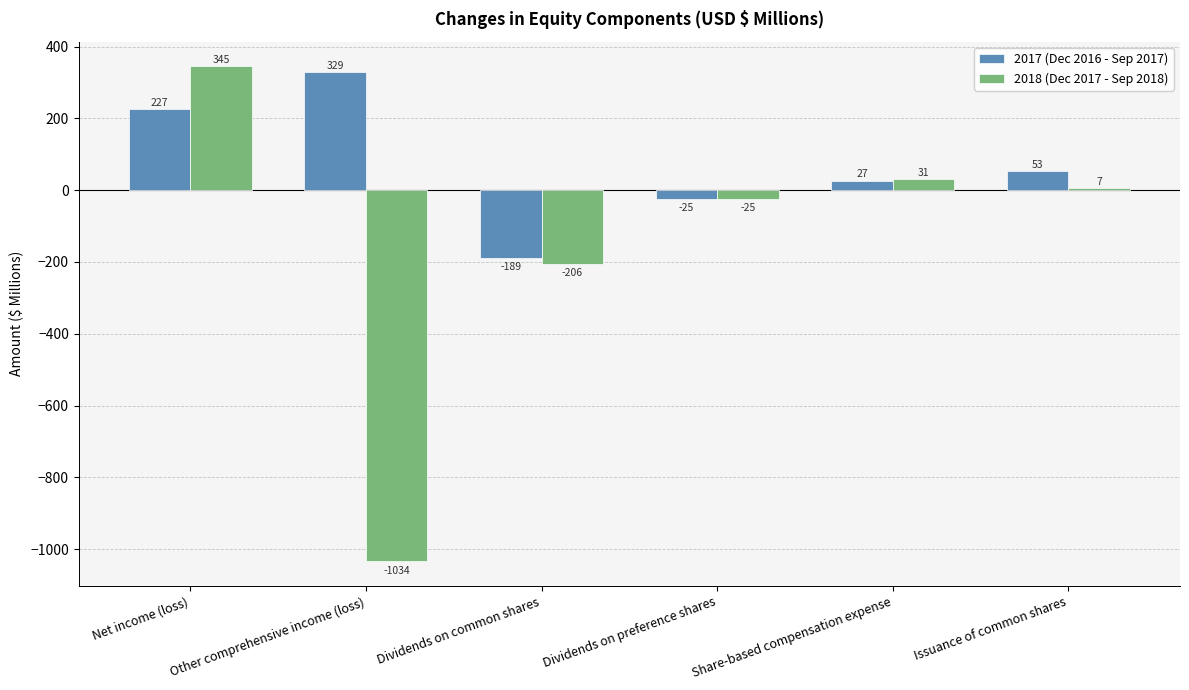

Which category has the lowest value in the 2018 (Dec 2017 - Sep 2018) series?

Other comprehensive income (loss)